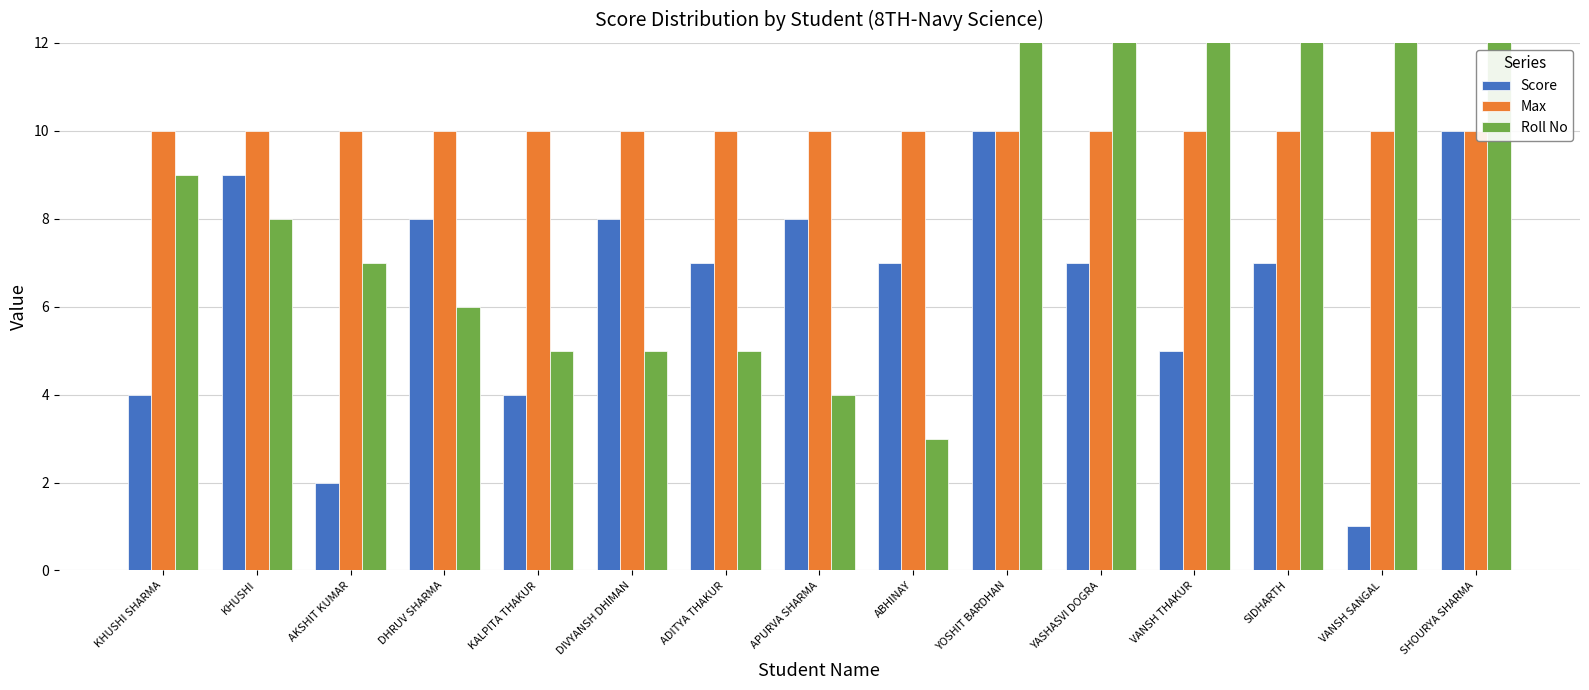

How many groups of bars are there?

15